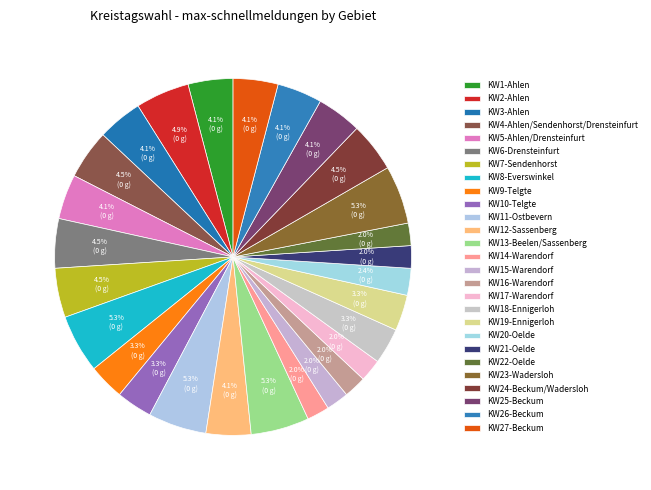

True or false: KW2-Ahlen accounts for 10% of the total.

False